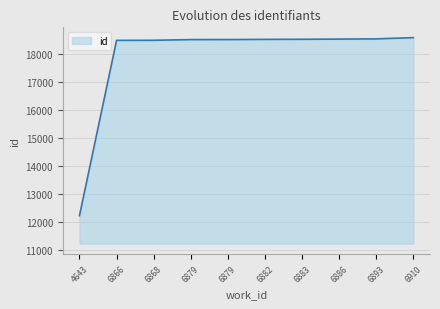

True or false: the data shows 18512 at 6882.

True